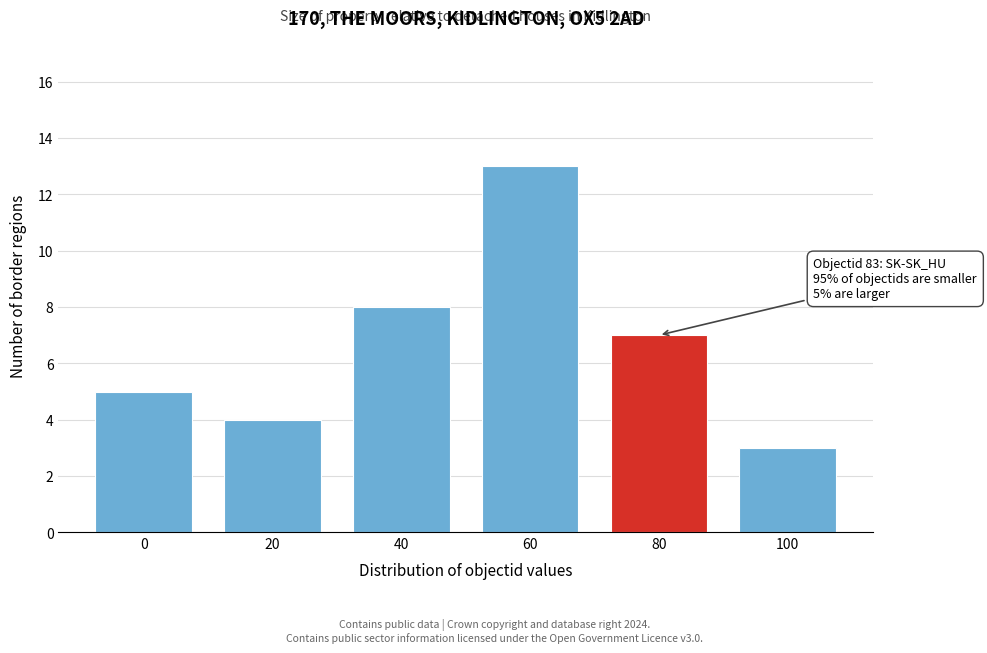

Reading right to left, what are all the values shown in this chart?

3	7	13	8	4	5